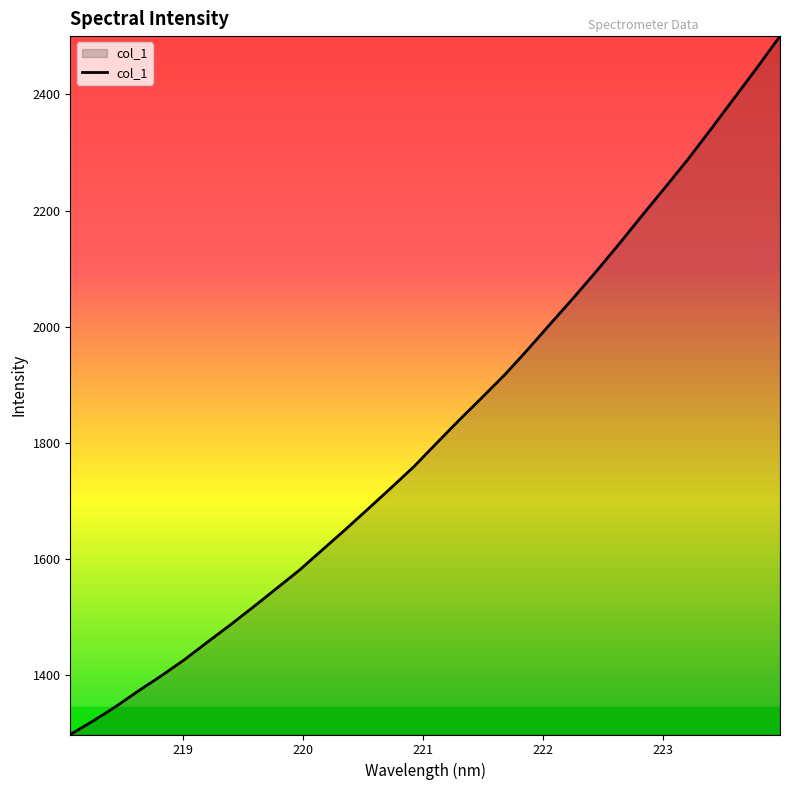

What is the difference between the maximum and minimum values?

1202.5